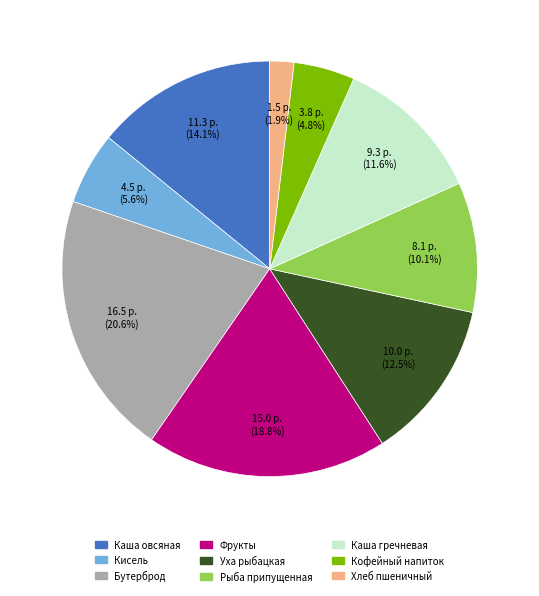

How many segments does this pie chart have?

9